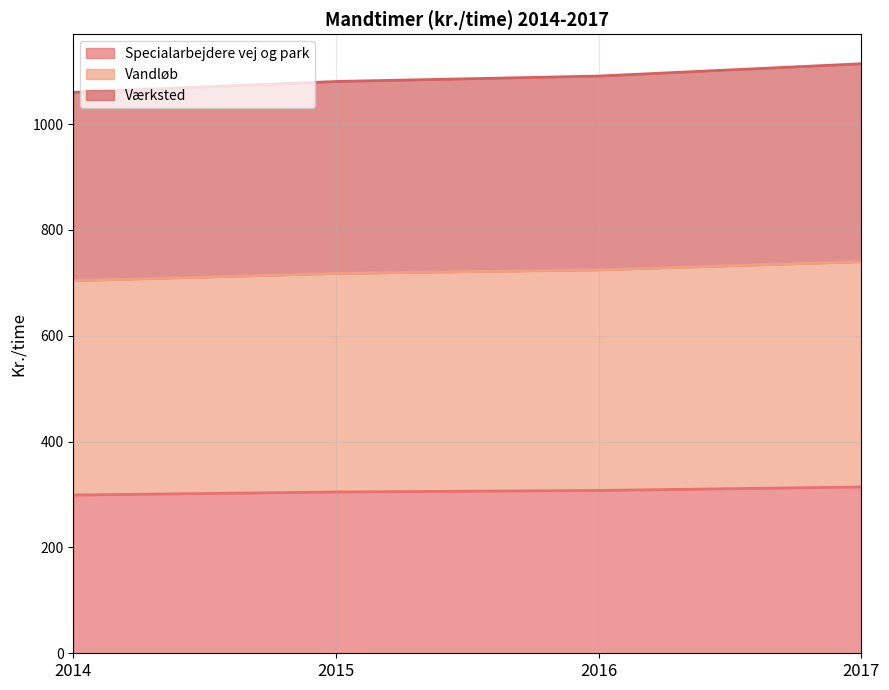

How many values in the Specialarbejdere vej og park series exceed 307?

2